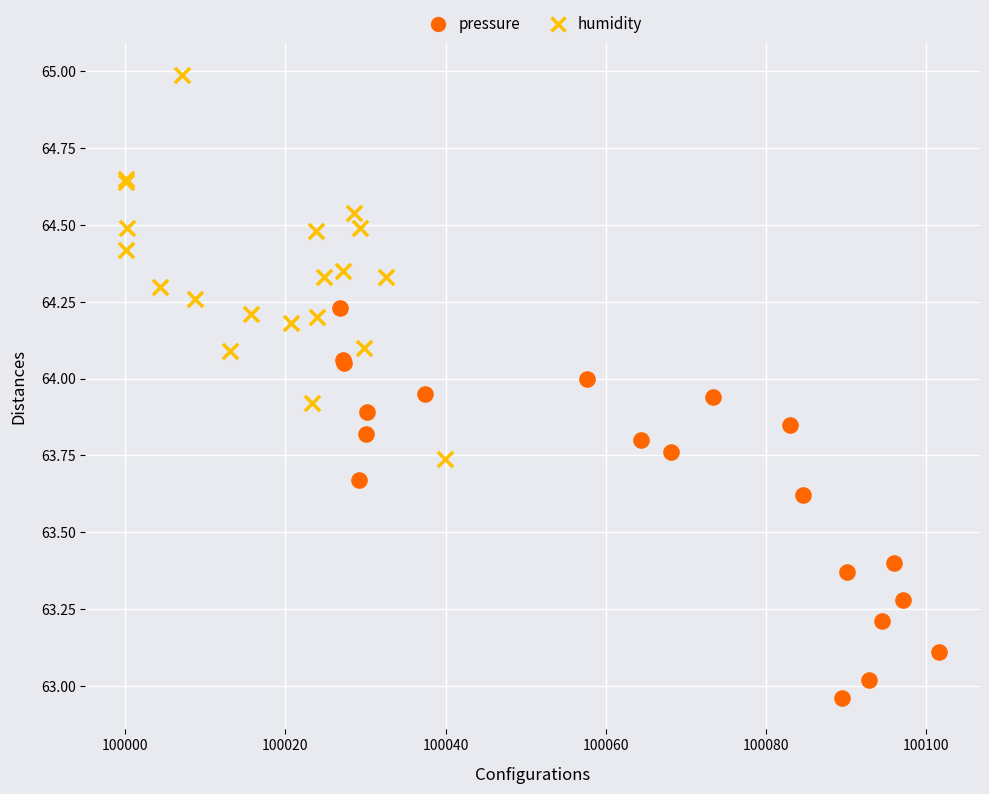

Which series reaches the minimum Y coordinate?

pressure